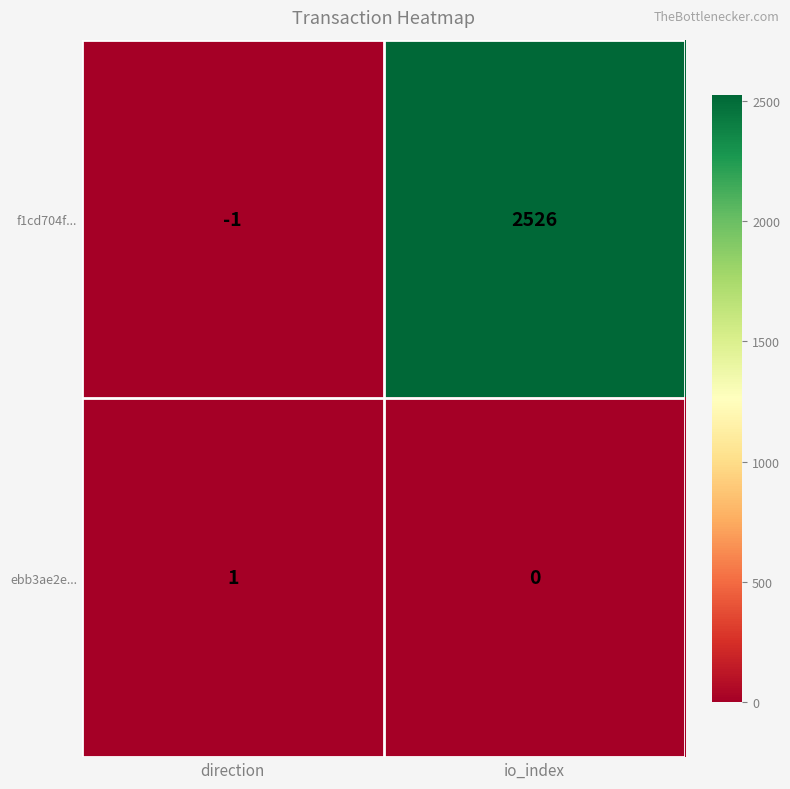

Rank the series by their maximum value, from highest to lowest.

f1cd704f..., ebb3ae2e...